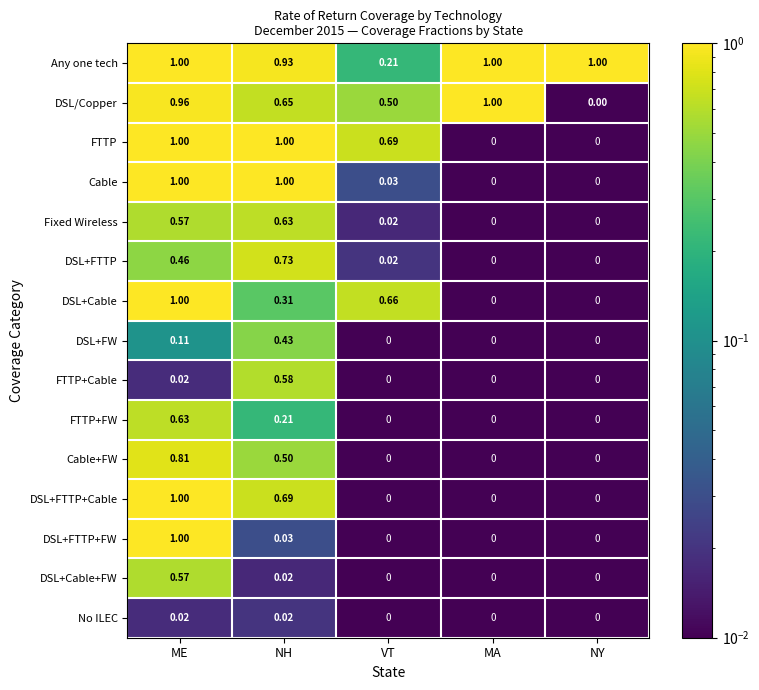

At which label does Cable+FW reach its peak?

ME